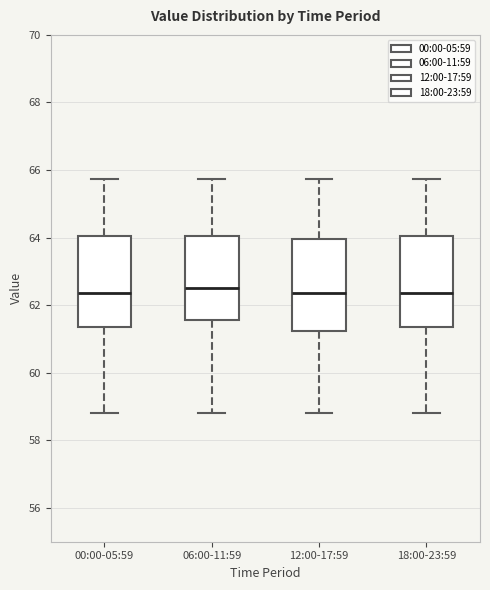

Reading left to right, transcribe this box plot: for each box, give where its median line is, the range the box spans, and where its two whiskers end, as read against the y-axis. The values are not printed on the chart, so give them approximately, as read against the axis.

00:00-05:59: median 62.4, box 61.4 to 64.0, whiskers 58.8 to 65.8
06:00-11:59: median 62.6, box 61.6 to 64.0, whiskers 58.8 to 65.8
12:00-17:59: median 62.4, box 61.2 to 64.0, whiskers 58.8 to 65.8
18:00-23:59: median 62.4, box 61.4 to 64.0, whiskers 58.8 to 65.8